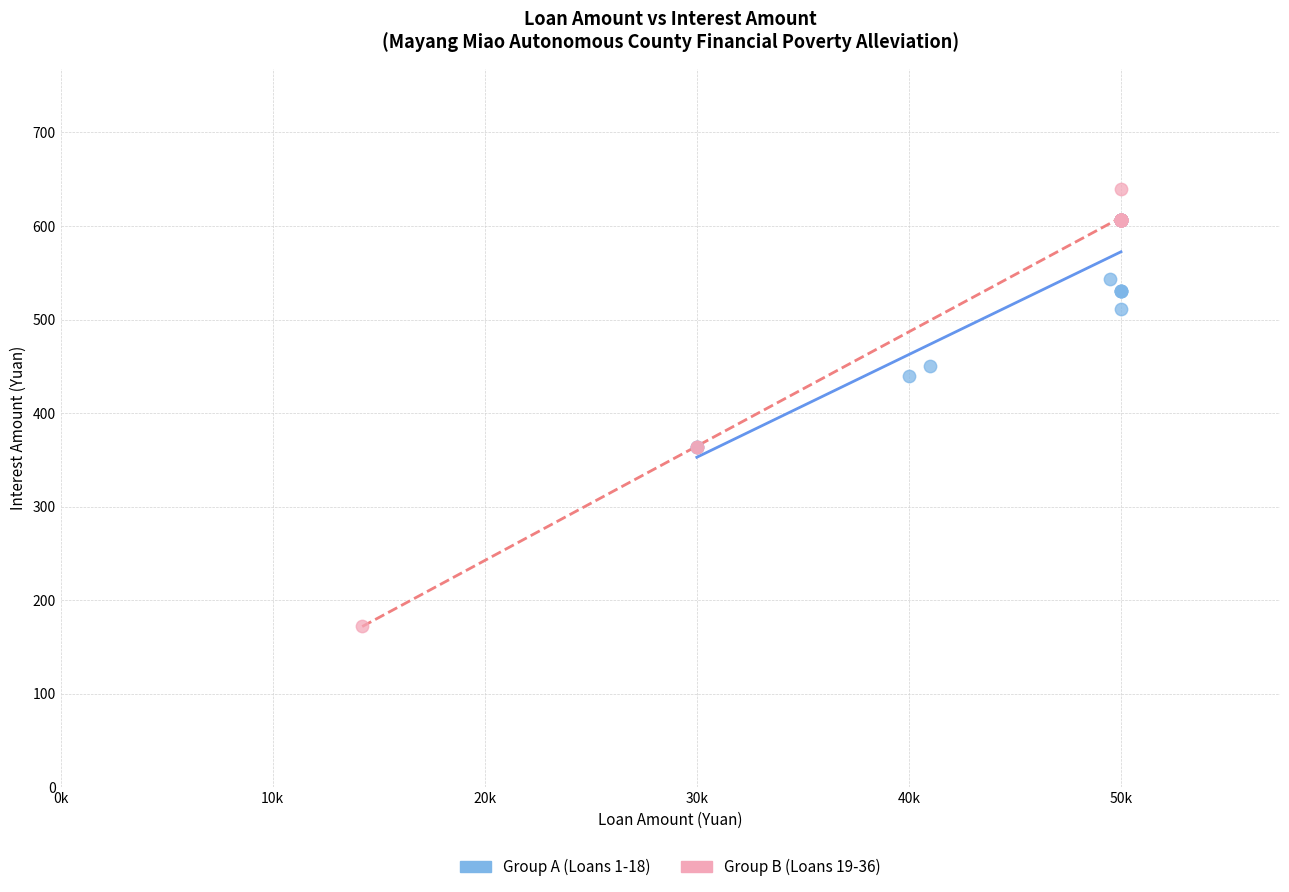

Which series contains the lowest Y value?

Group B (Loans 19-36)